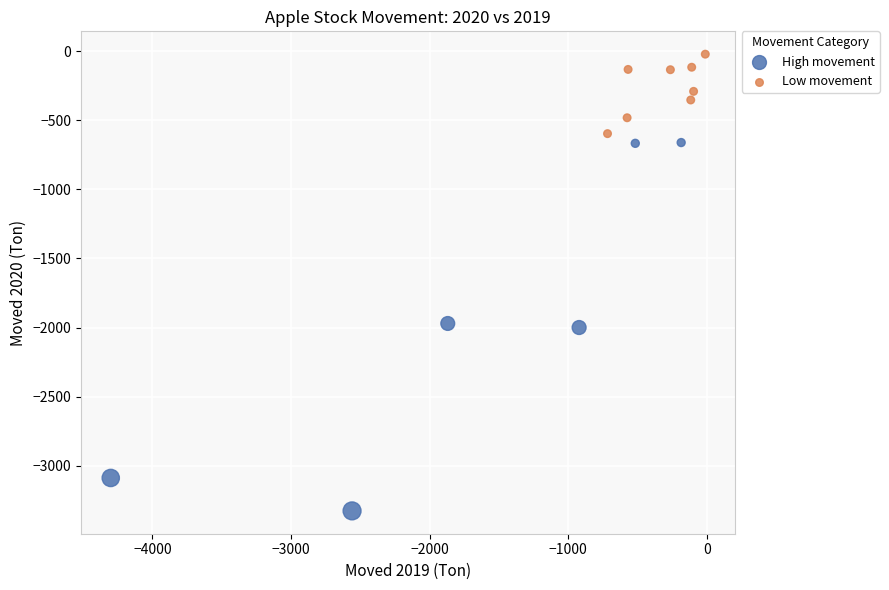

Which series has the widest spread of Y values?

High movement